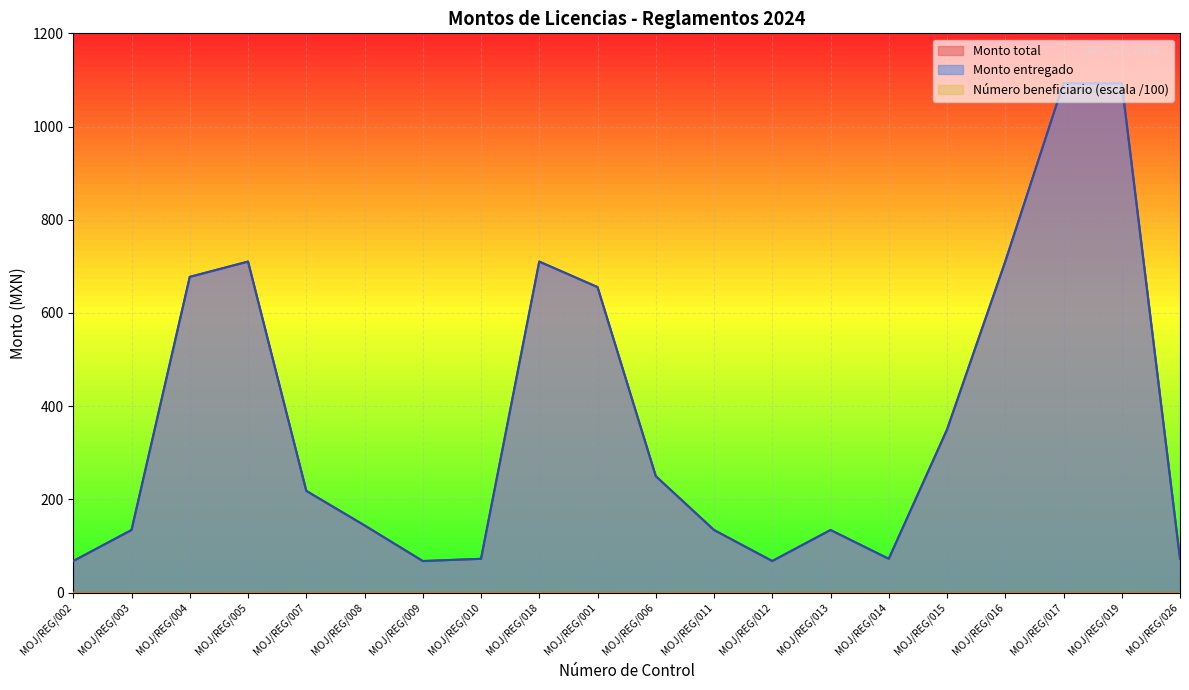

Rank the series by their maximum value, from lowest to highest.

Numero beneficiario, Monto total, Monto entregado